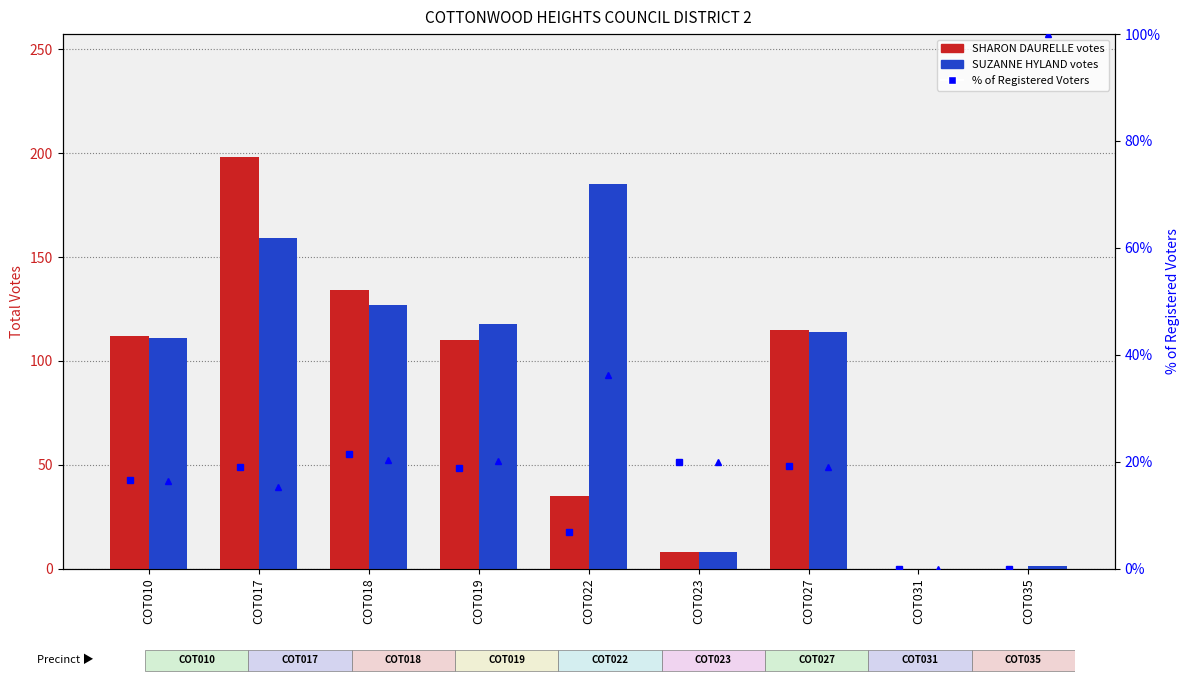

What is the value of the SUZANNE HYLAND bar at the 6th from the left?

8.0